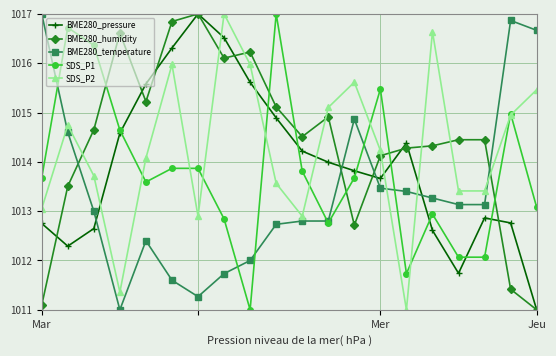

What is the value of the BME280_temperature point at the 16th from the left?

1013.3